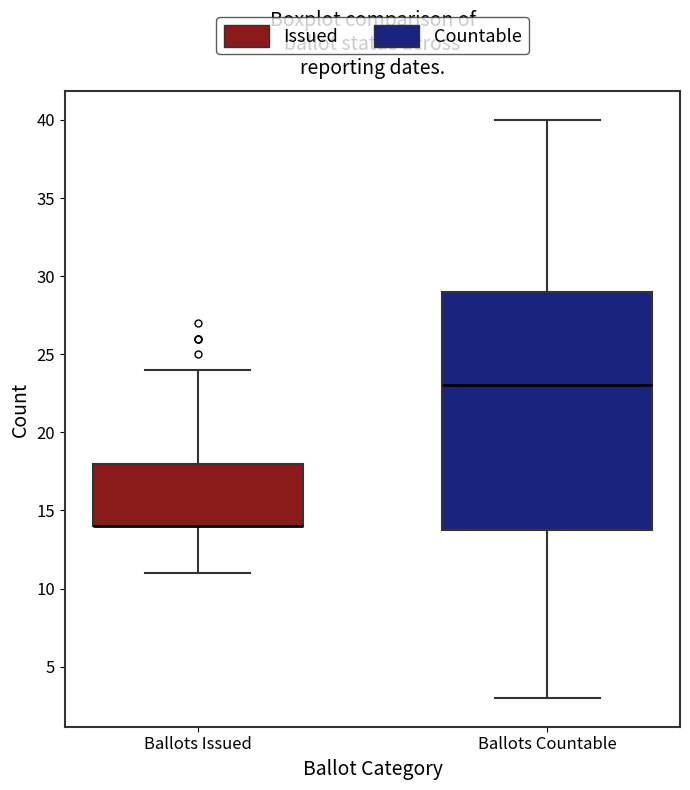

Reading left to right, read every box against the y-axis: the position of its median line, the range the box covers, and the ends of its whiskers. The values are not printed on the chart, so give them approximately, as read against the axis.

Ballots Issued: median 14 (drawn on the box's lower edge), box 14 to 18, whiskers 11 to 24
Ballots Countable: median 23, box 14 to 29, whiskers 3 to 40